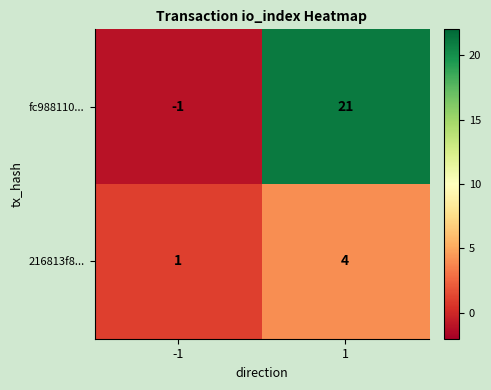

What is the difference between the highest and lowest values at -1?

2